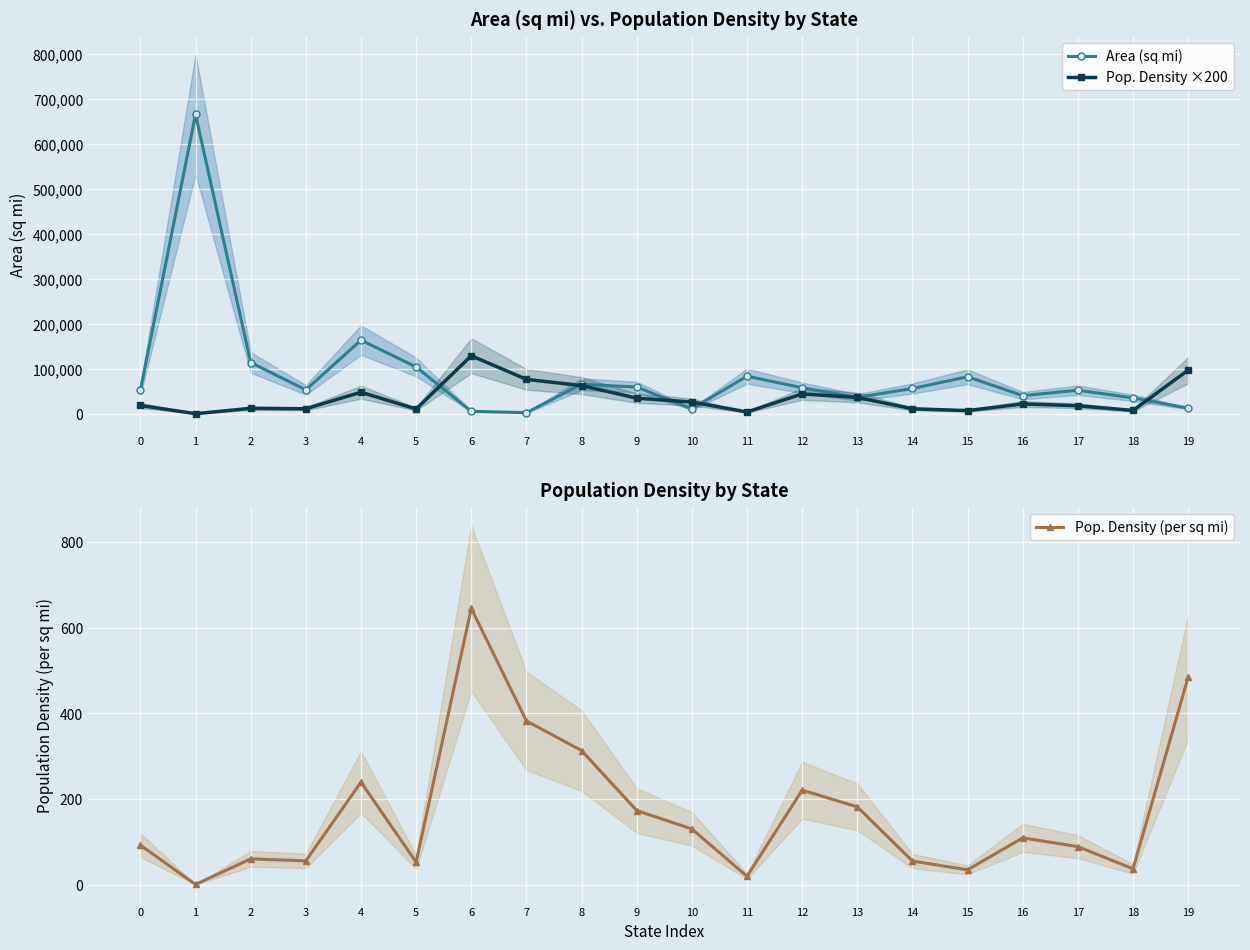

Which series has the widest spread of values?

Area (sq mi)